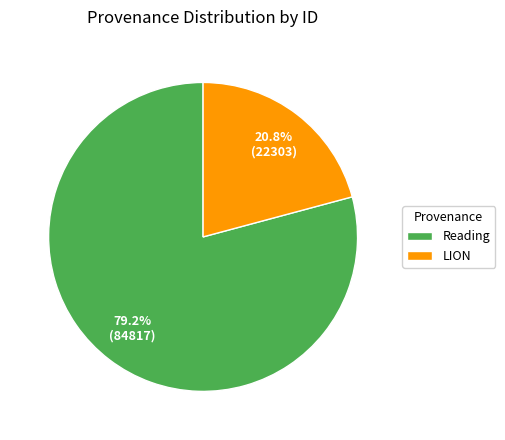

Approximately how many times larger is the value at Reading compared to LION?

3.8